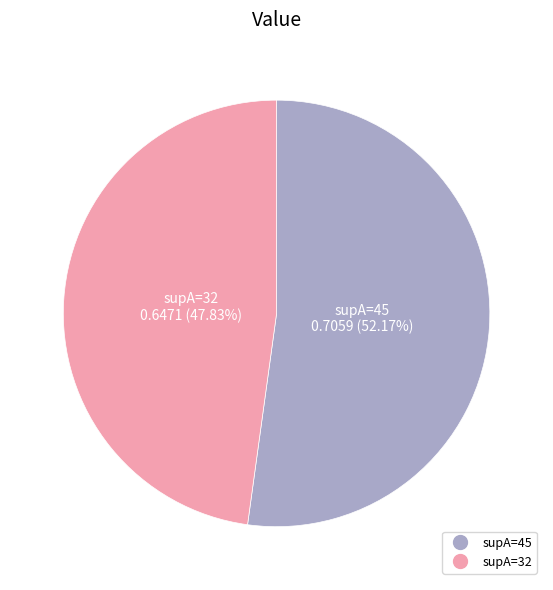

Is there any slice that represents more than half of the pie?

Yes